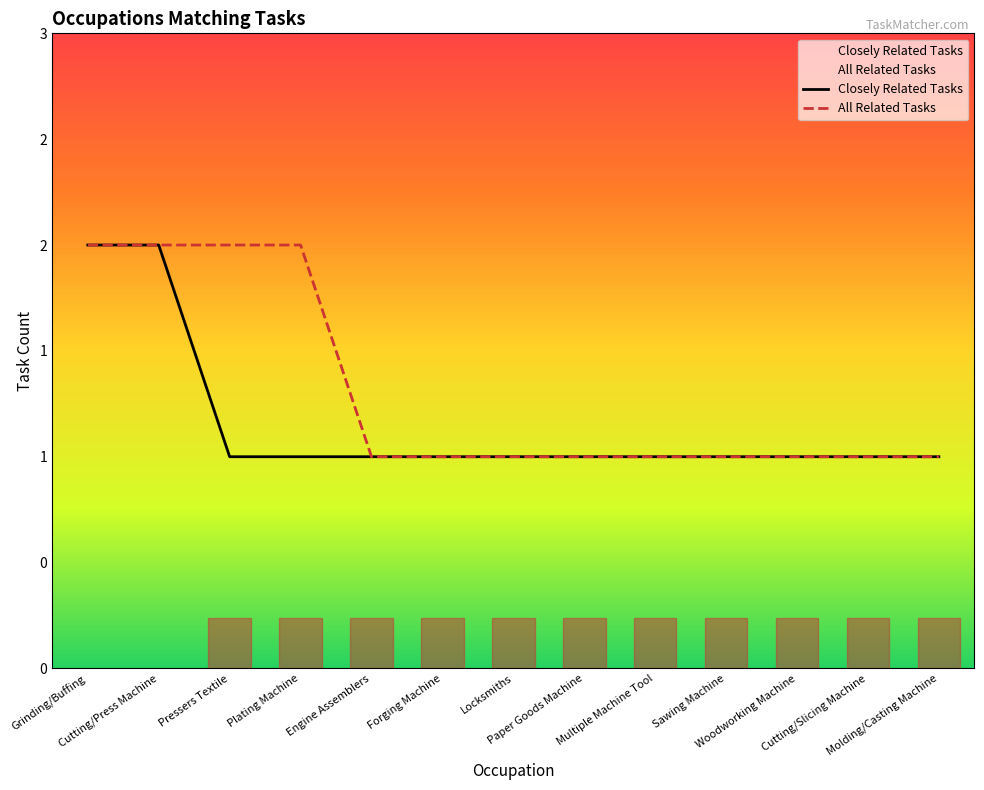

Does the chart have visible grid lines?

No